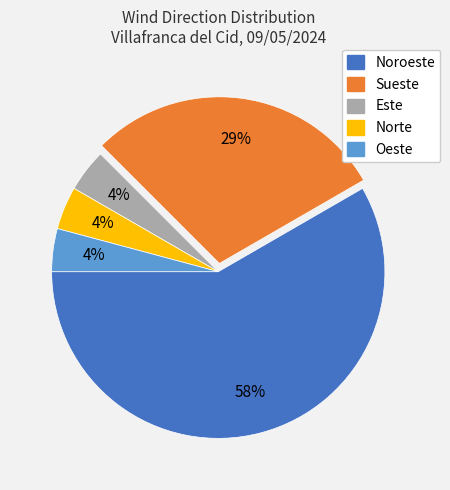

Does Este represent more than half of the total?

No